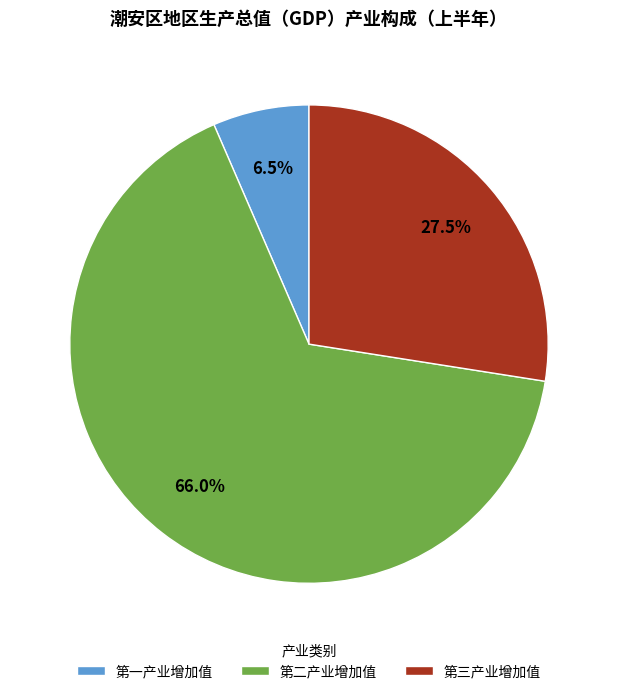

Between 第二产业增加值 and 第三产业增加值, which is larger?

第二产业增加值